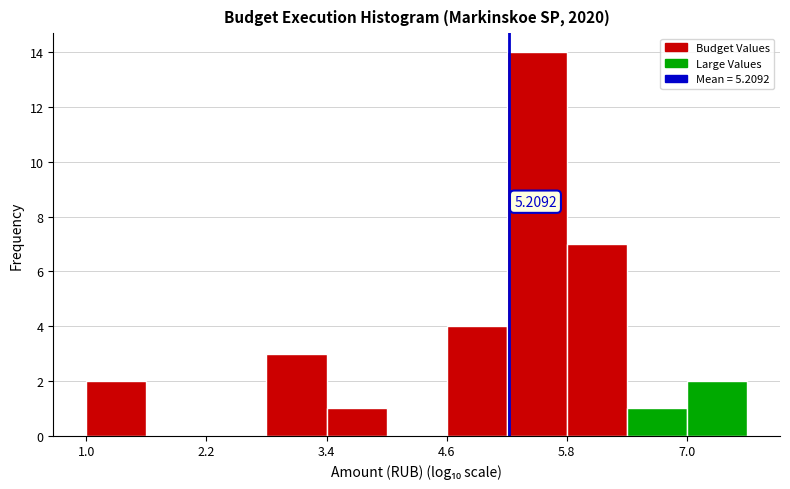

Around what value on the x-axis is the tallest bar? Give the approximate position of its centre, as read against the axis.

5.4